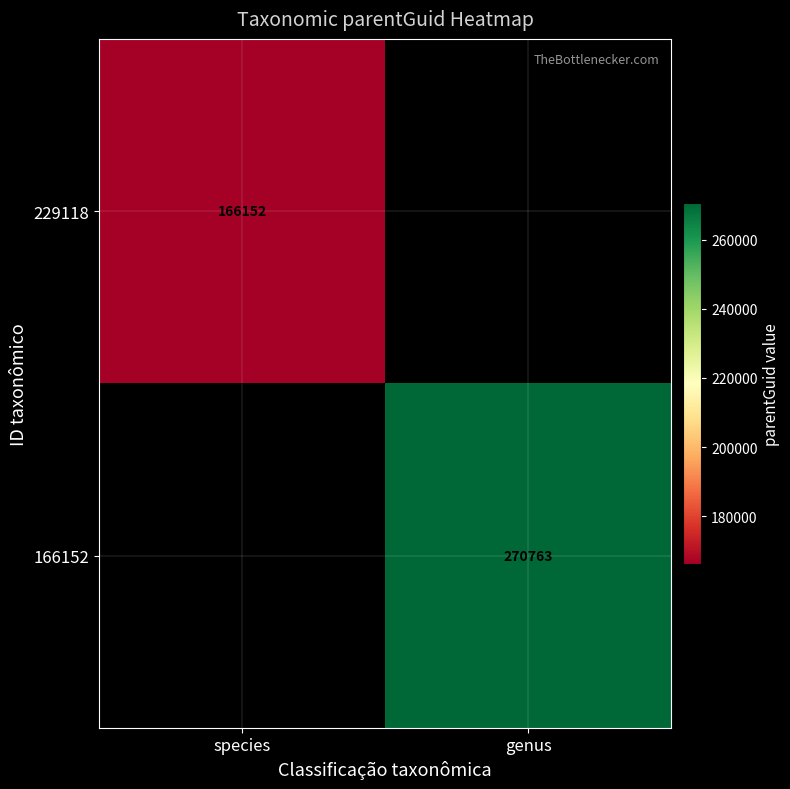

What is the maximum value shown in the chart?

270763.0